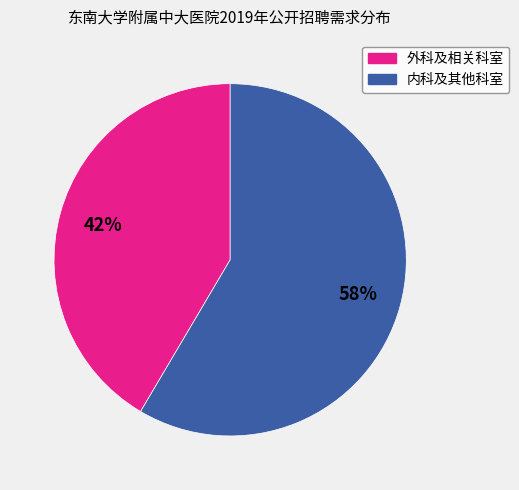

To the nearest percent, what is the average slice percentage?

50%